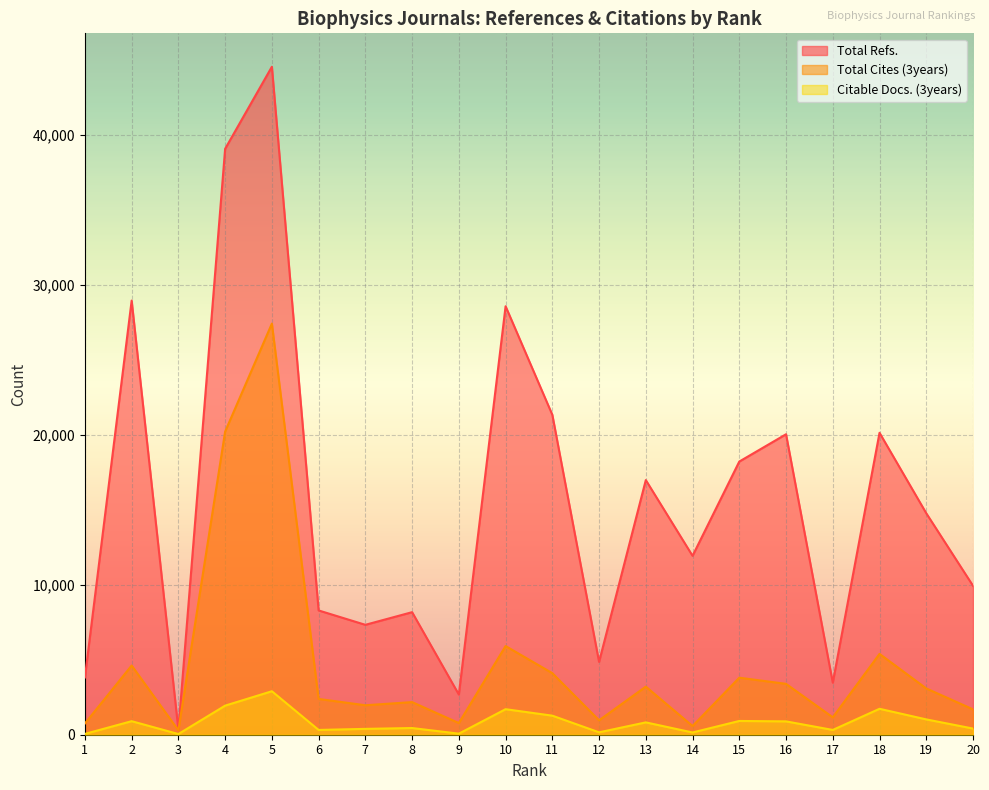

True or false: Total Refs. has a value of 11706 at 11.

False